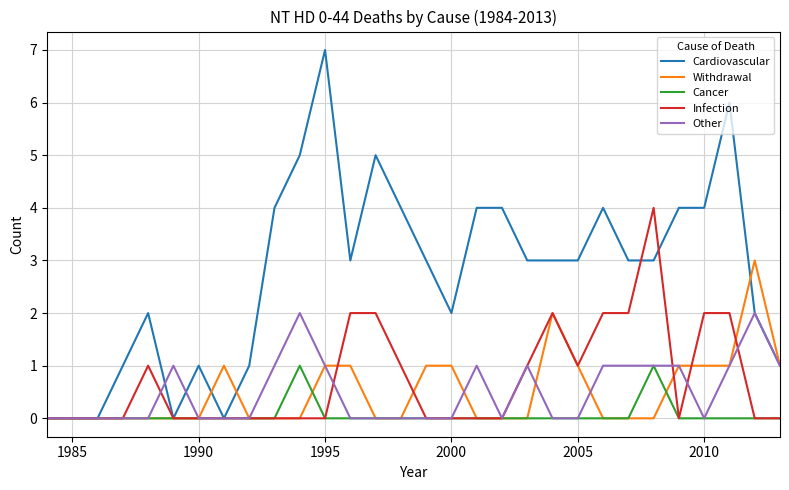

How many lines are shown in the chart?

5